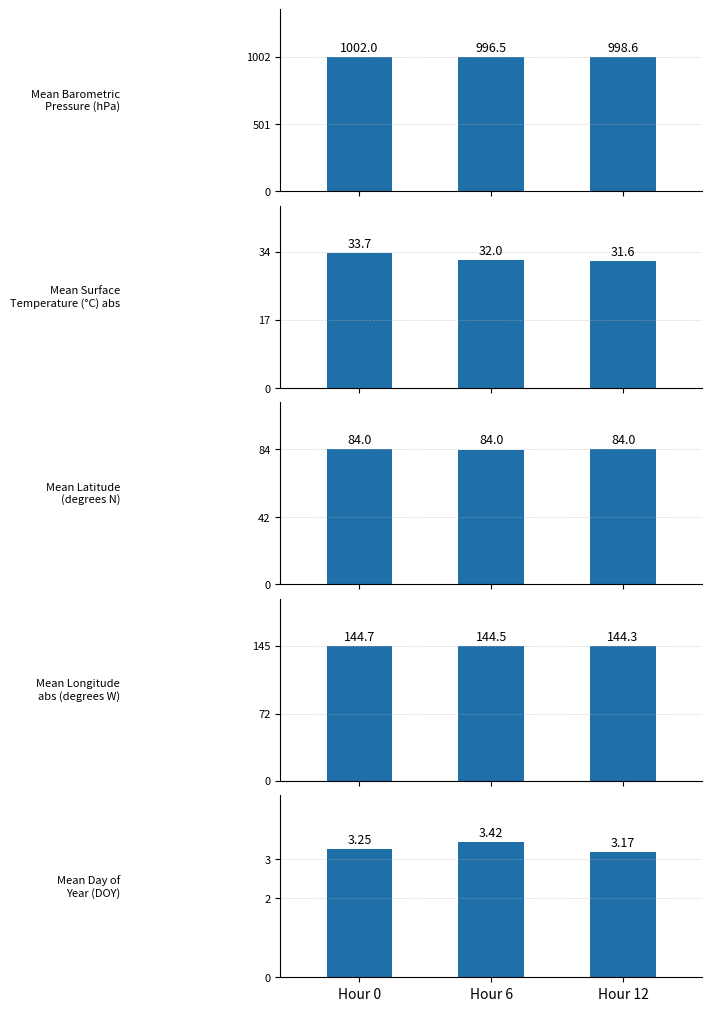

Which series has the largest total across all categories?

Mean Barometric
Pressure (hPa)